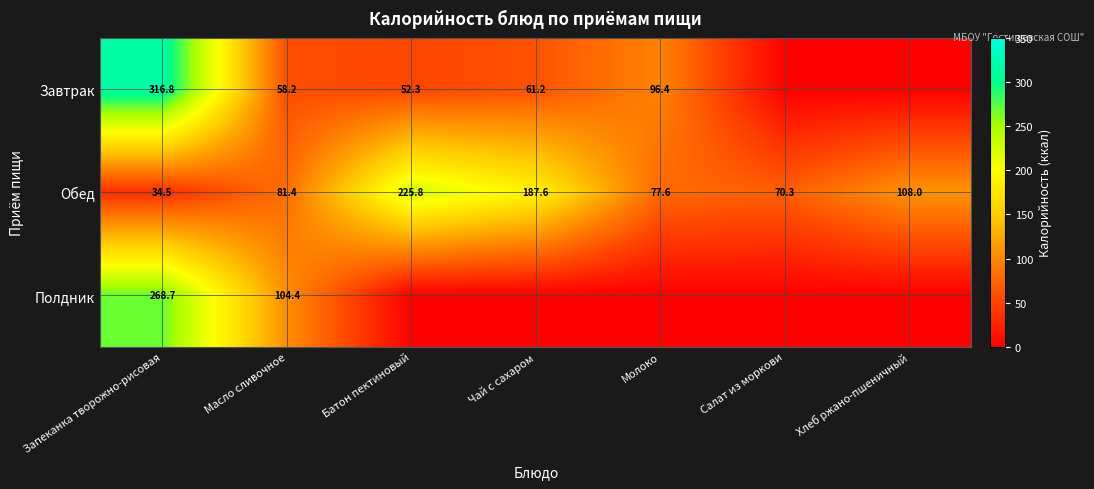

Is it true that Полдник equals 127.6 at Запеканка творожно-рисовая?

False